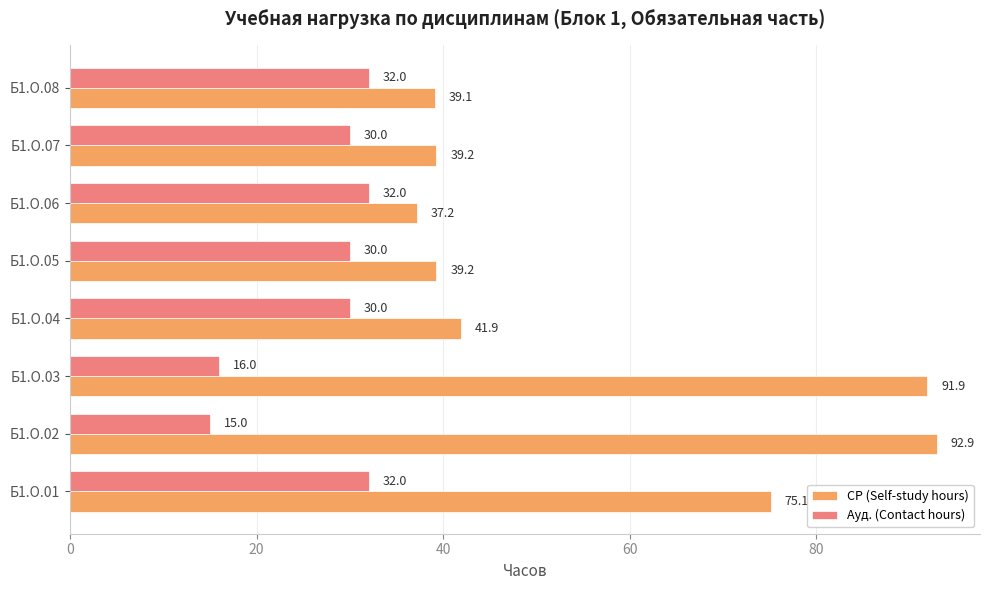

List the series in order of their overall mean, lowest first.

Ауд. (Contact hours), СР (Self-study hours)